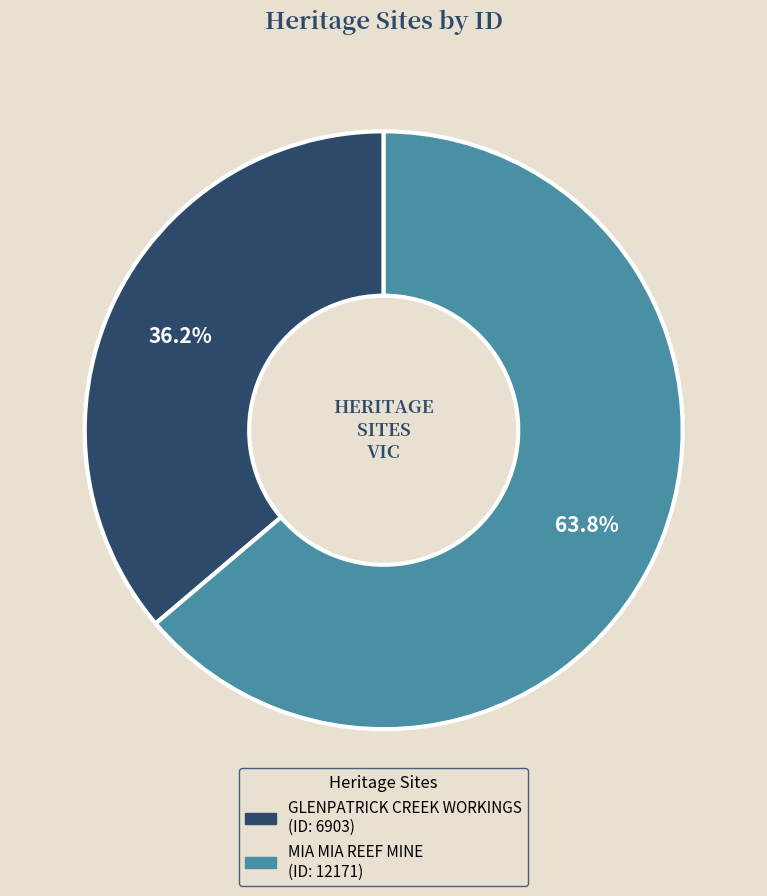

The MIA MIA REEF MINE slice represents 64% of the pie. True or false?

True